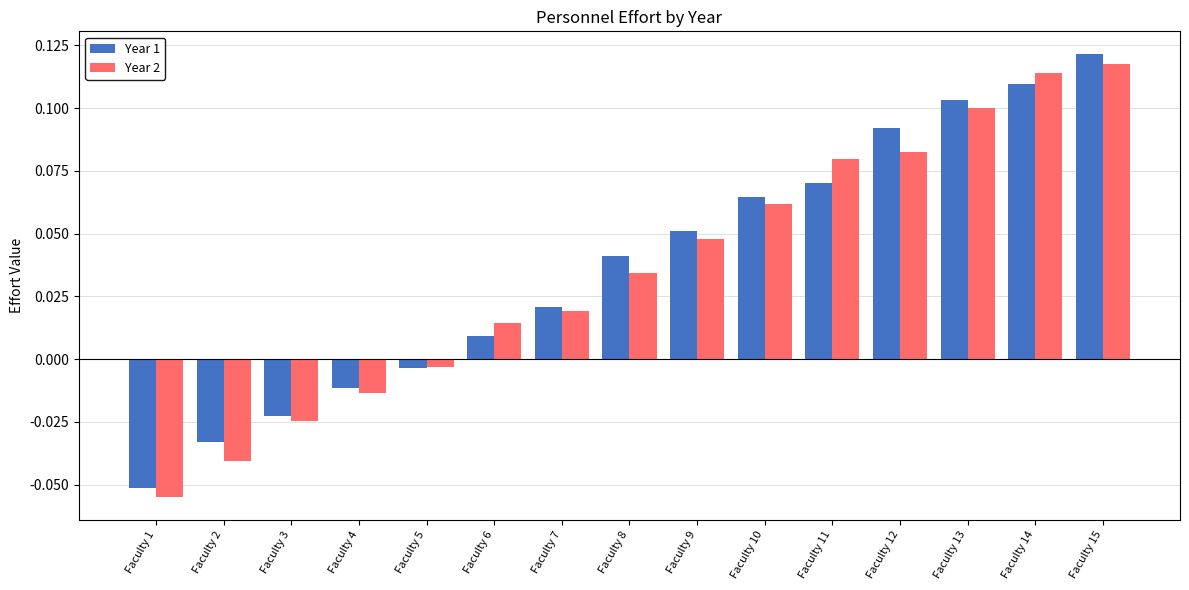

How many groups of bars are there?

15